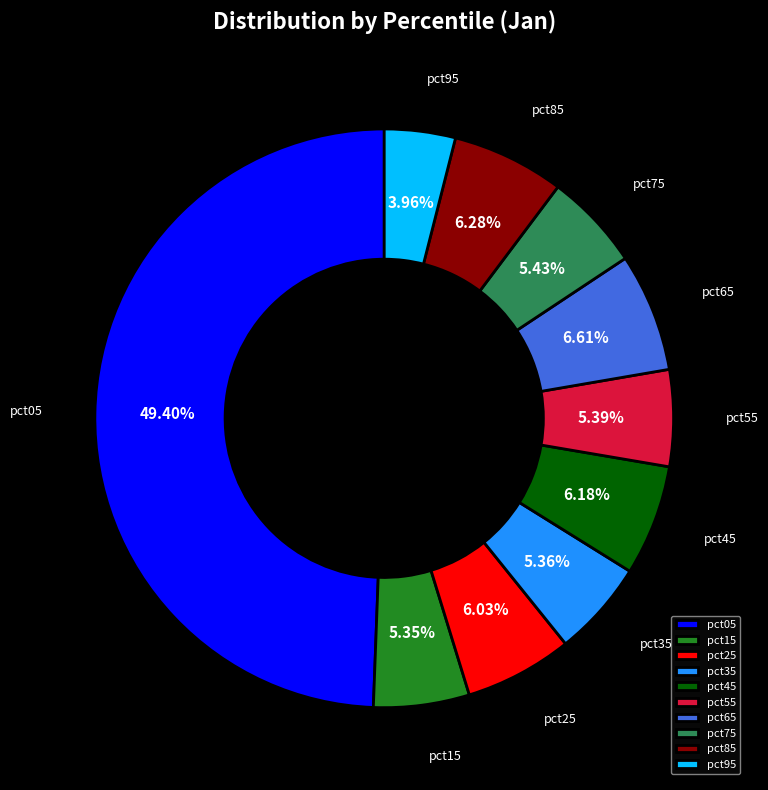

What percentage is the pct35 slice, to the nearest percent?

5%